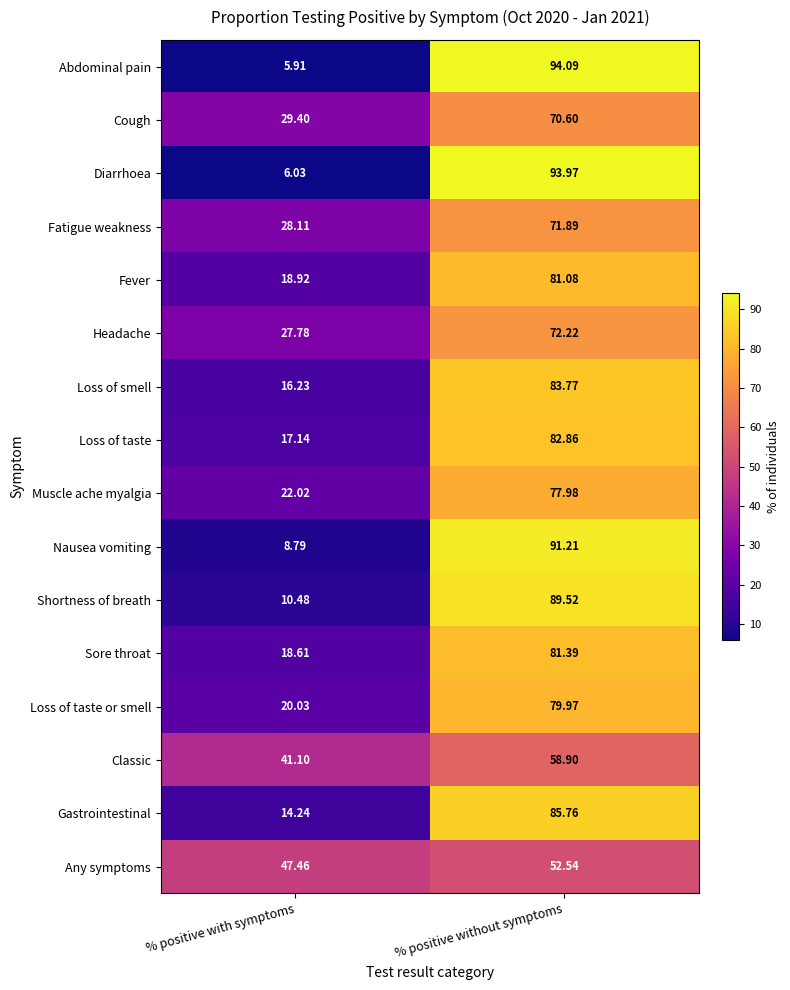

Rank the categories by Fever value from lowest to highest.

% positive with symptoms, % positive without symptoms